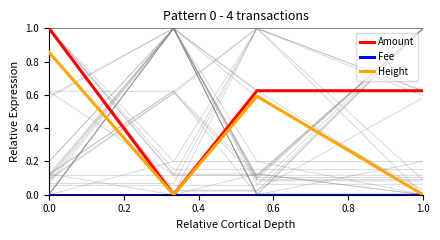

What are all the series names shown in the legend?

Amount, Fee, Height